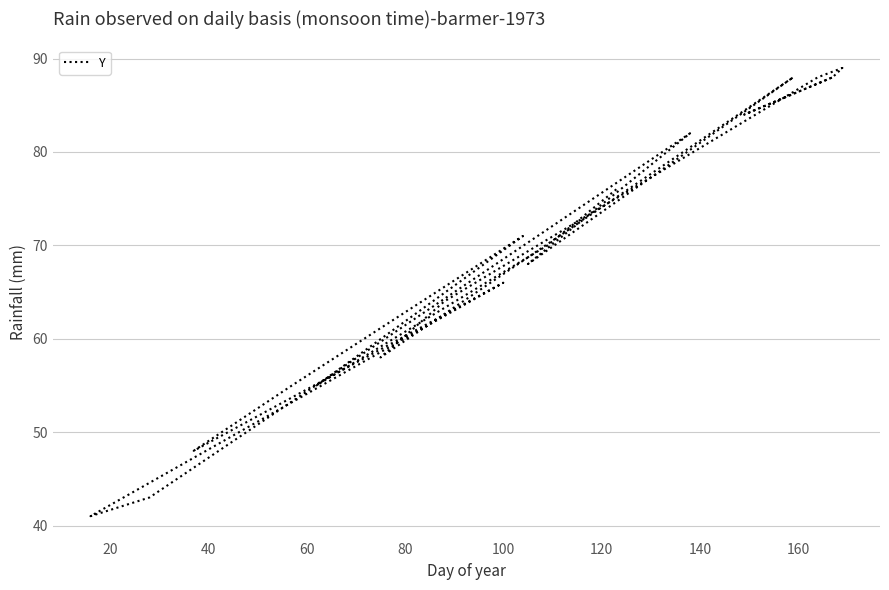

How many lines are shown in the chart?

1